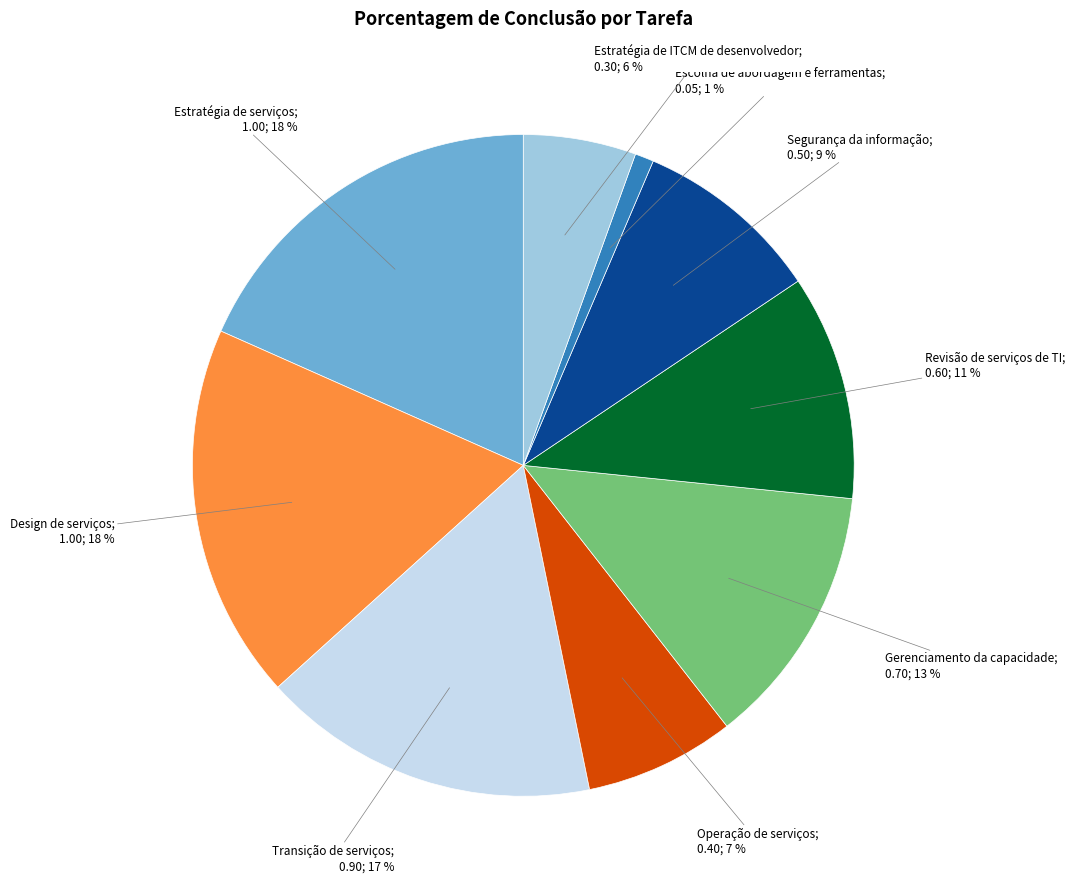

To the nearest percent, what is the difference between the largest and smallest slice percentages?

17%